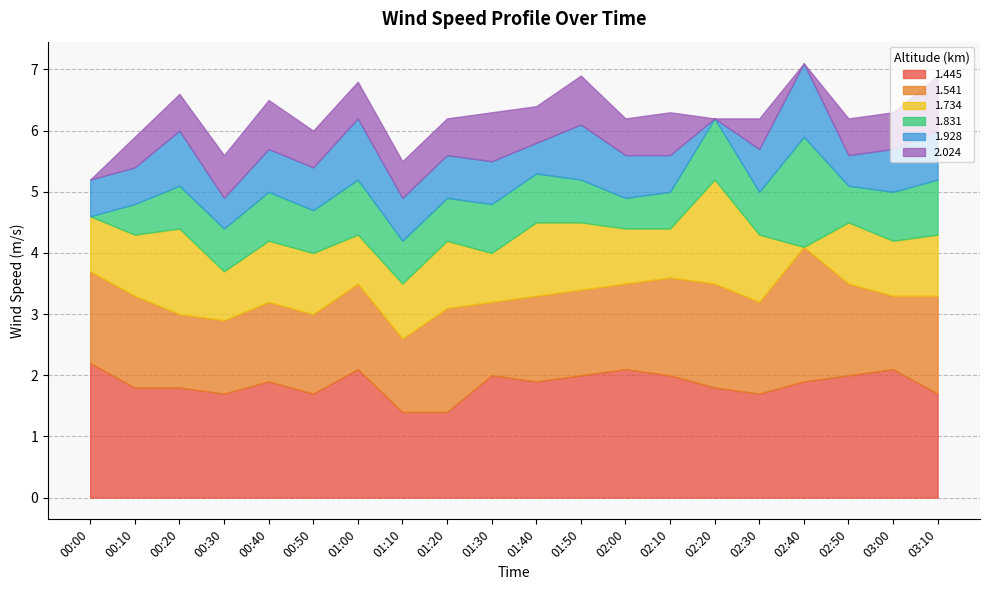

Which series has the largest total across all categories?

1.445